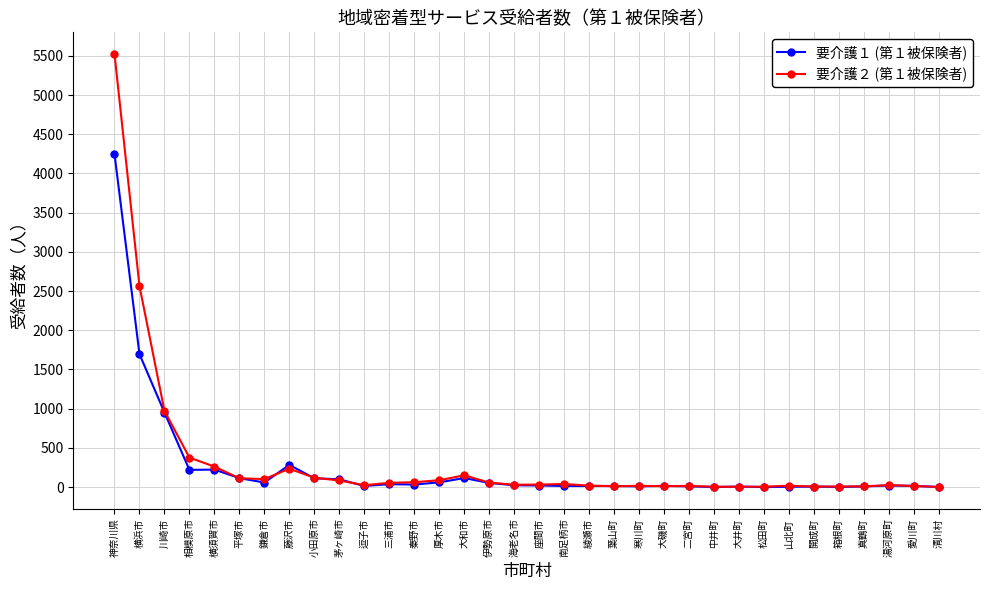

What is the label of the 14th point from the left?

厚木市